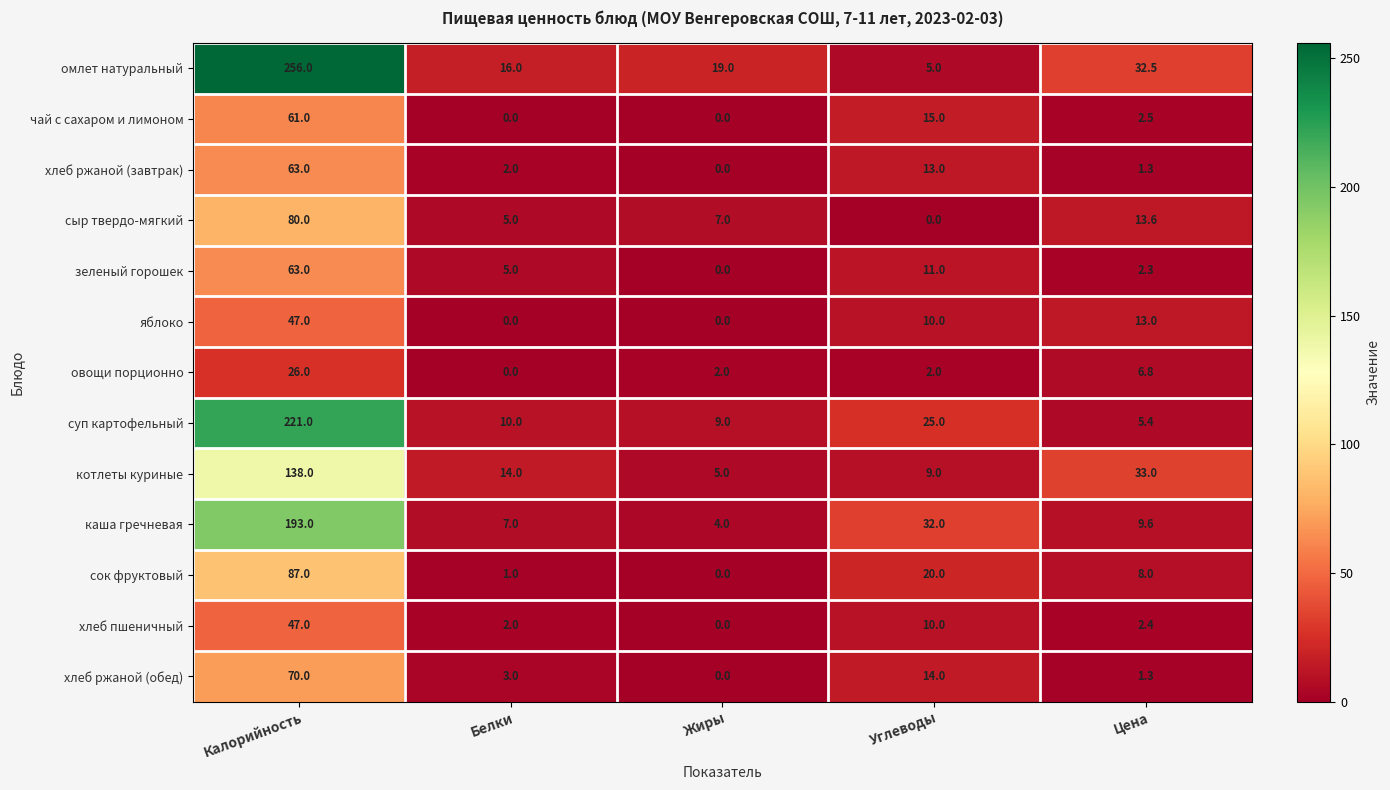

Between Калорийность and Цена, which series saw the biggest shift?

омлет натуральный